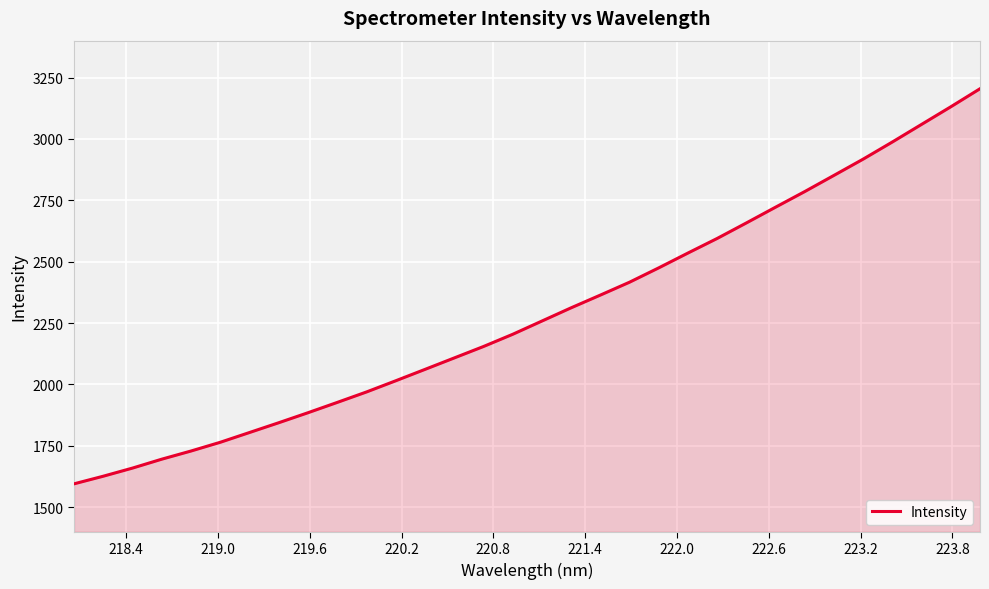

What is the smallest value displayed?

1595.3